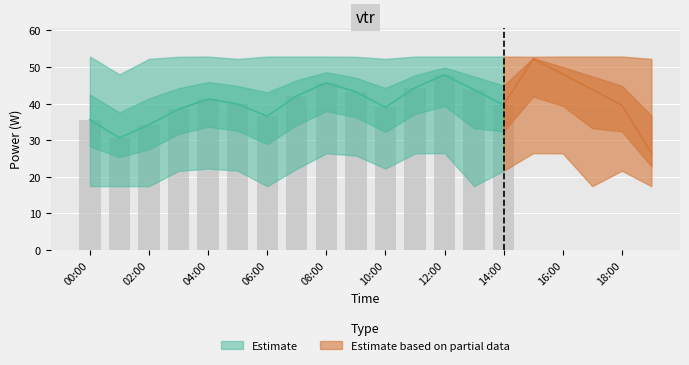

How many distinct data groups are displayed?

3